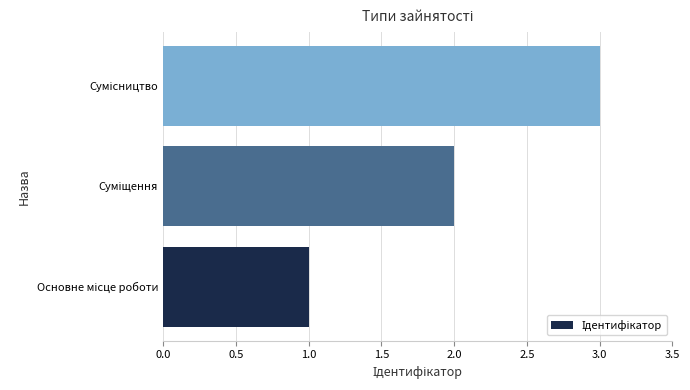

What is the sum of all values?

6